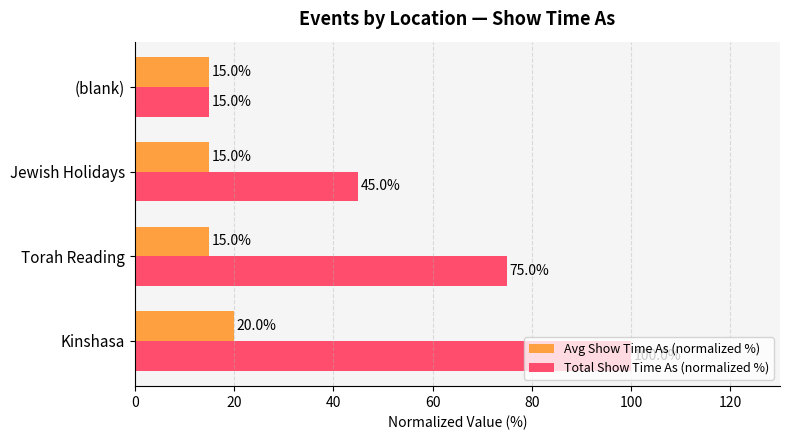

What is the minimum value for Avg Show Time As (normalized %)?

15